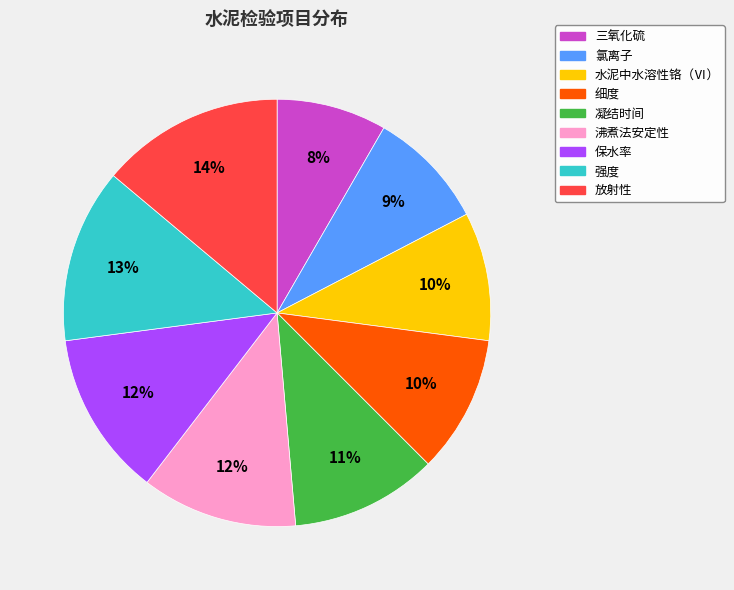

The 放射性 slice represents 14% of the pie. True or false?

True